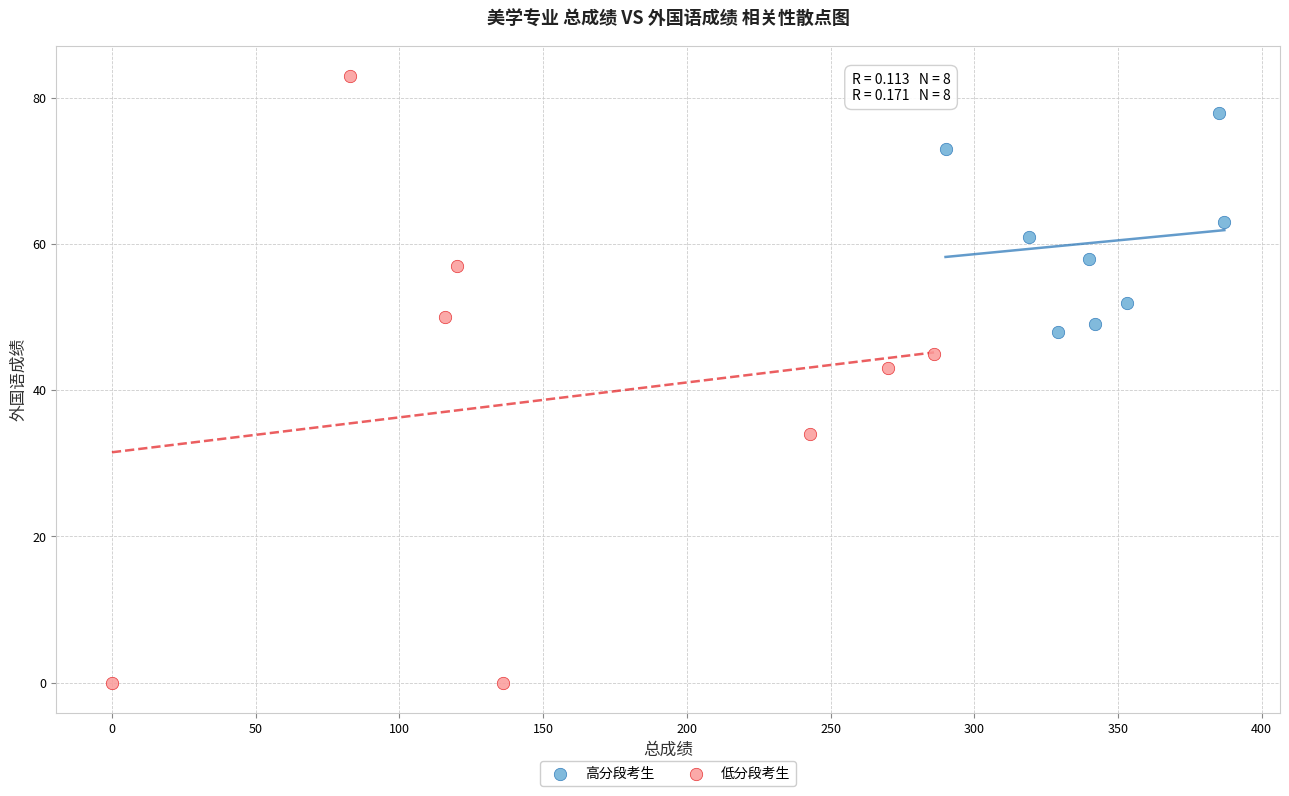

What are all the series names shown in the legend?

高分段考生, 低分段考生